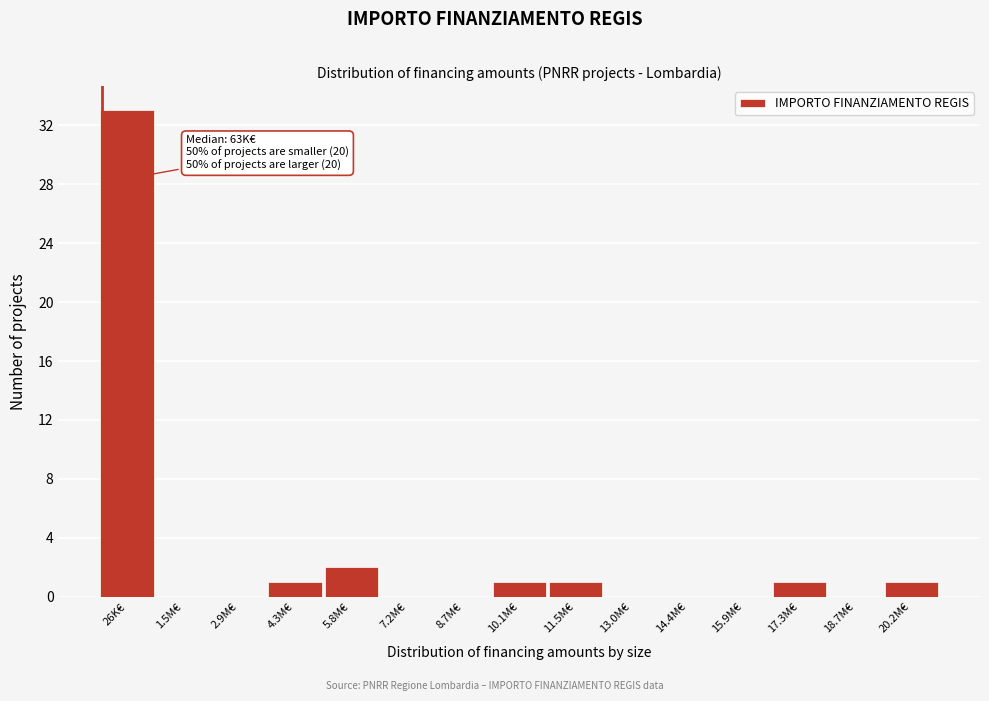

Reading left to right, extract all data points from this chart.

26K€=33	1.5M€=0	2.9M€=0	4.3M€=1	5.8M€=2	7.2M€=0	8.7M€=0	10.1M€=1	11.5M€=1	13.0M€=0	14.4M€=0	15.9M€=0	17.3M€=1	18.7M€=0	20.2M€=1